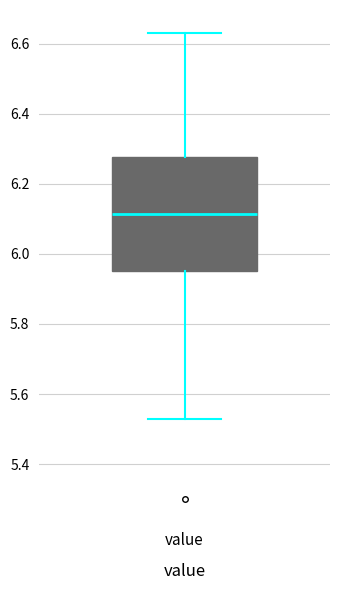

Transcribe this box plot: give where the median line is, the range the box spans, and where the two whiskers end, as read against the y-axis. The values are not printed on the chart, so give them approximately, as read against the axis.

median 6.12, box 5.96 to 6.28, whiskers 5.54 to 6.64